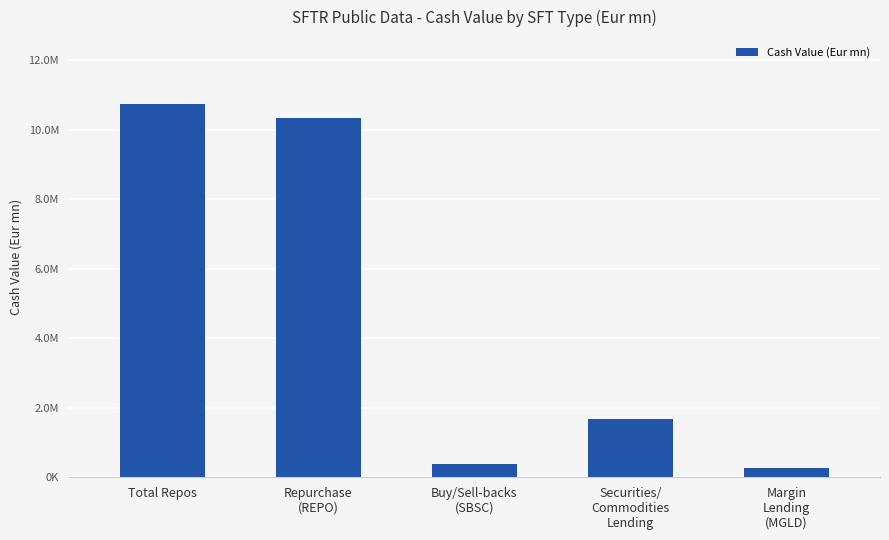

Is it true that the value at Securities/
Commodities
Lending is 2388934.4?

False